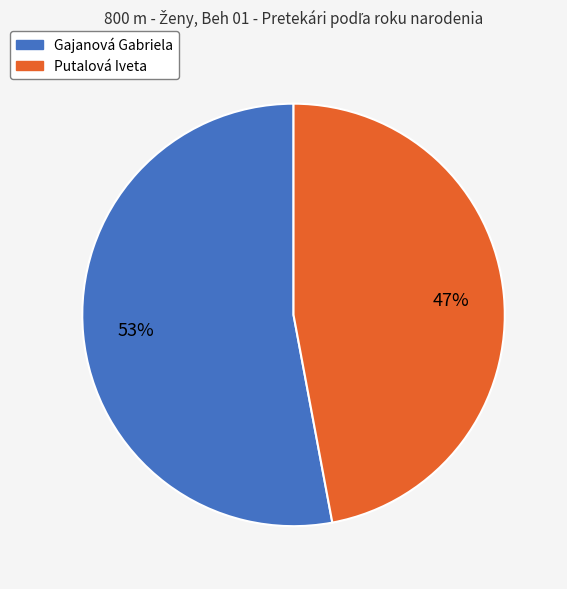

What is the smallest slice in the pie chart?

Putalová Iveta